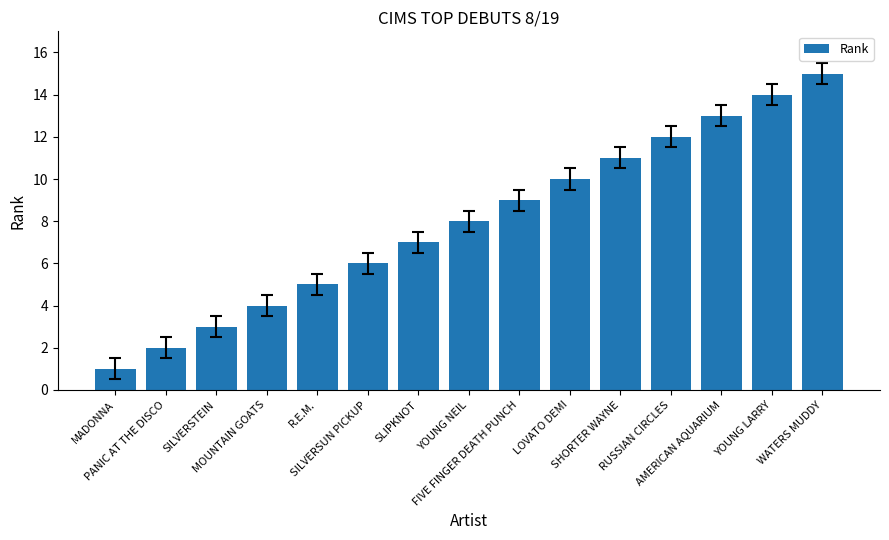

True or false: the data shows 1 at MADONNA.

True